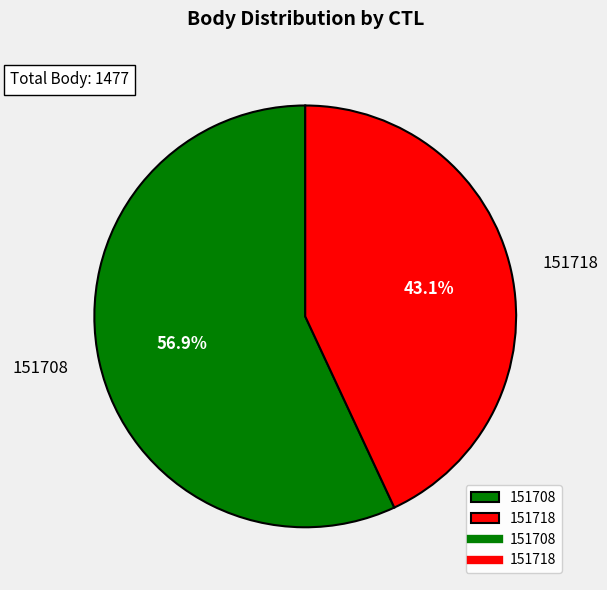

To the nearest percent, what portion does 151708 represent?

57%